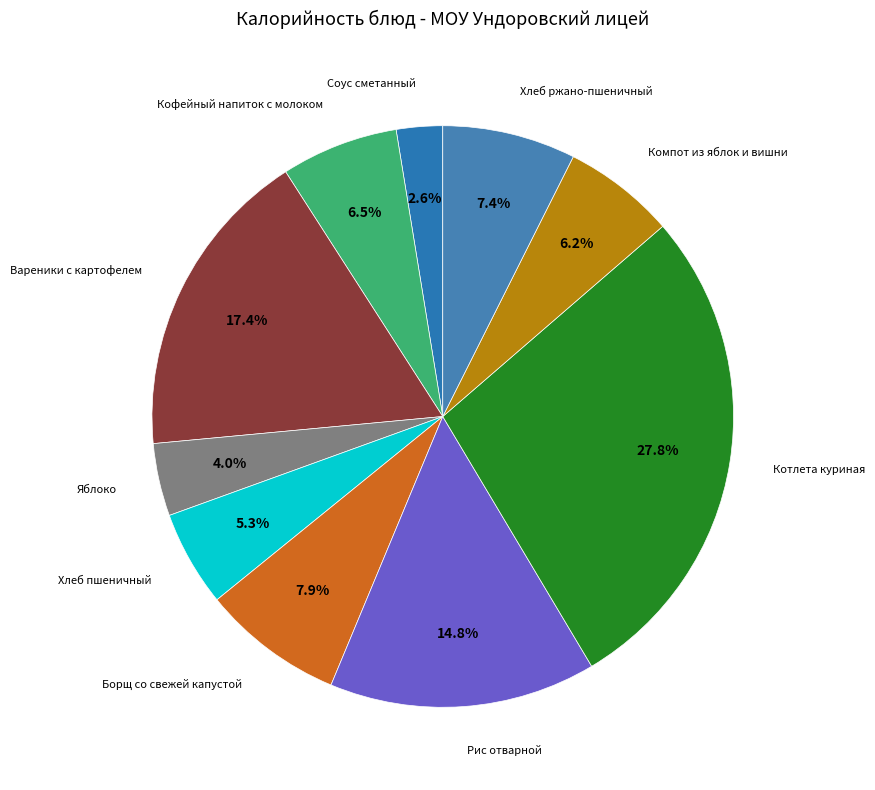

To the nearest percent, what is the difference between the largest and smallest slice percentages?

25%